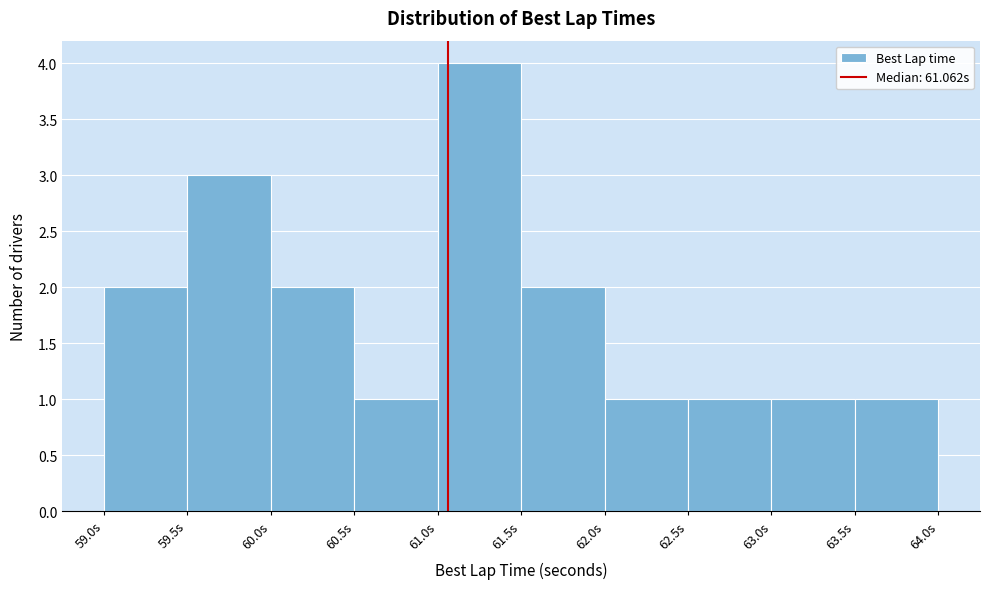

Reading left to right, transcribe this chart: for each bar, give the range it covers on the x-axis and its height. The values are not printed on the chart, so give them approximately, as read against the axis.

59.0 to 59.5: 2
59.5 to 60.0: 3
60.0 to 60.5: 2
60.5 to 61.0: 1
61.0 to 61.5: 4
61.5 to 62.0: 2
62.0 to 62.5: 1
62.5 to 63.0: 1
63.0 to 63.5: 1
63.5 to 64.0: 1